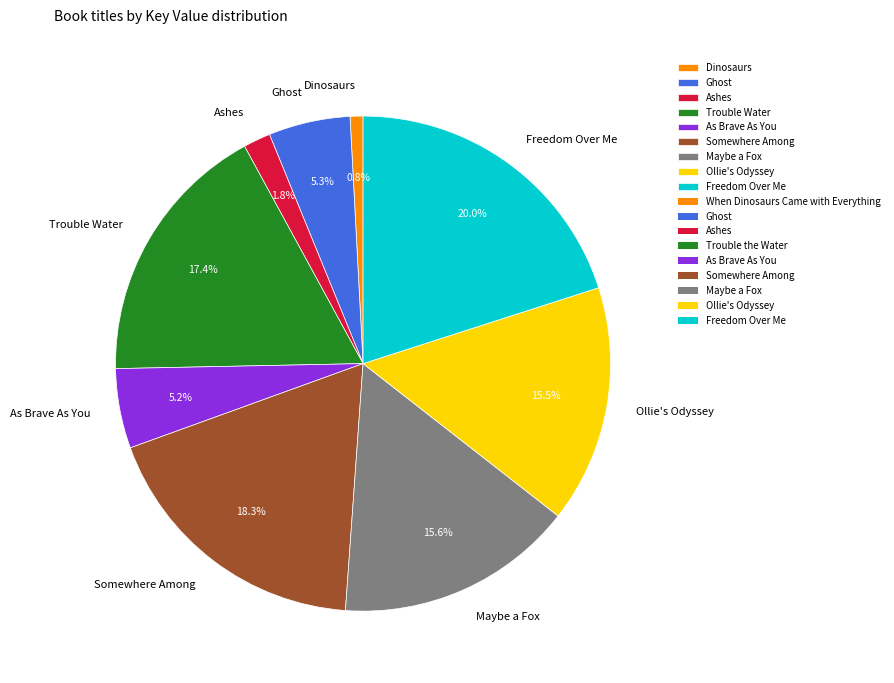

Is there any slice that represents more than half of the pie?

No